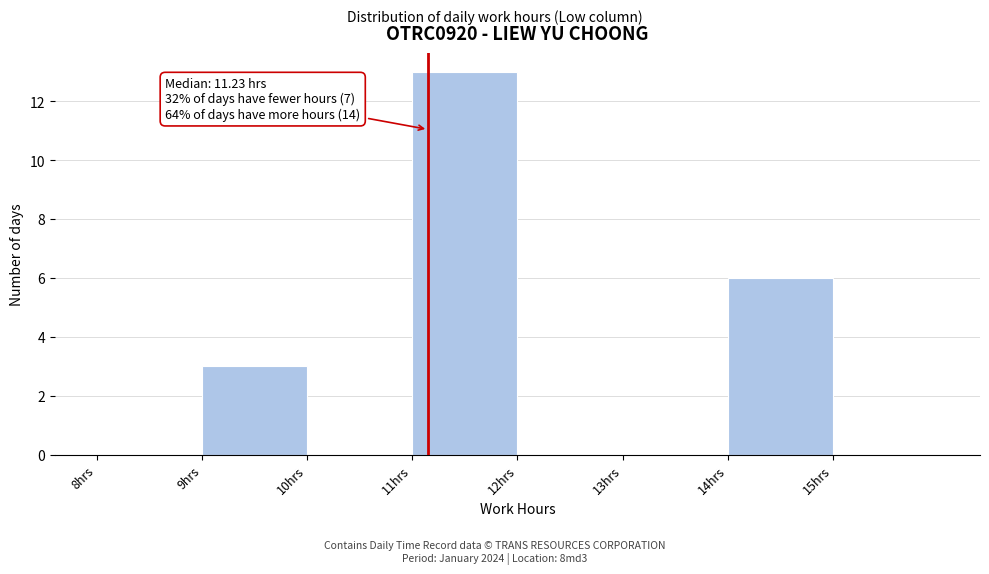

Over which range of the x-axis is the bar tallest?

11 to 12